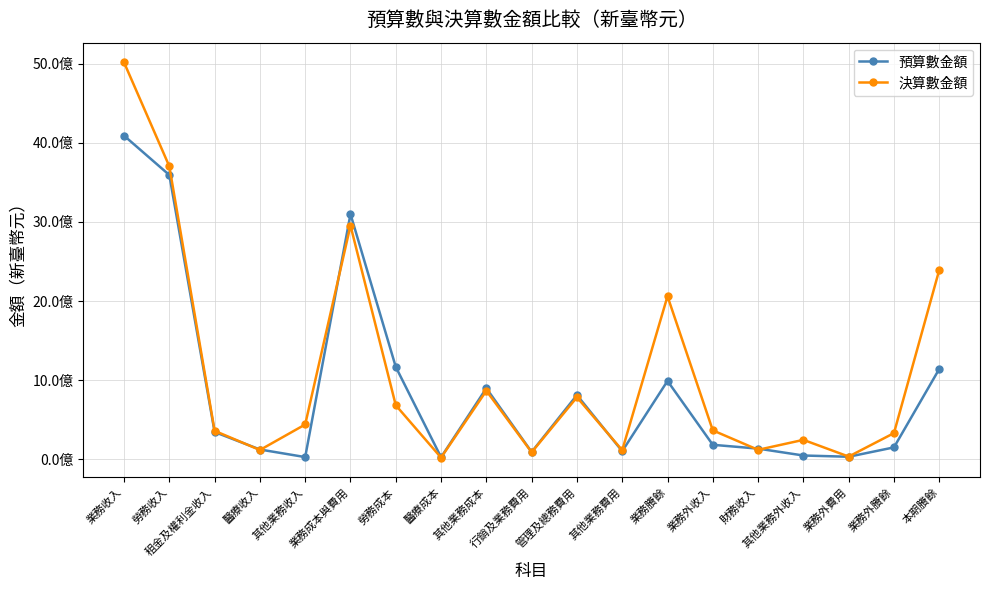

True or false: 預算數金額 and 決算數金額 intersect in this chart.

True